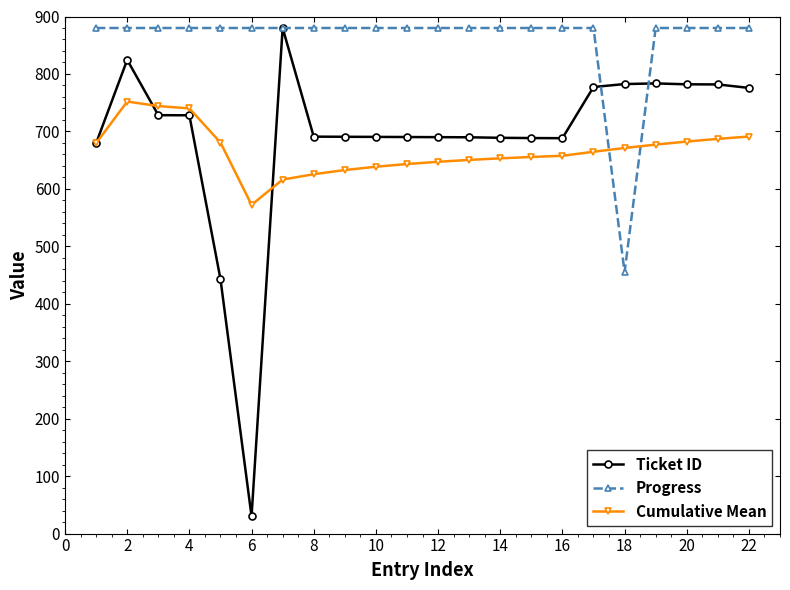

What is the maximum value shown in the chart?

880.0